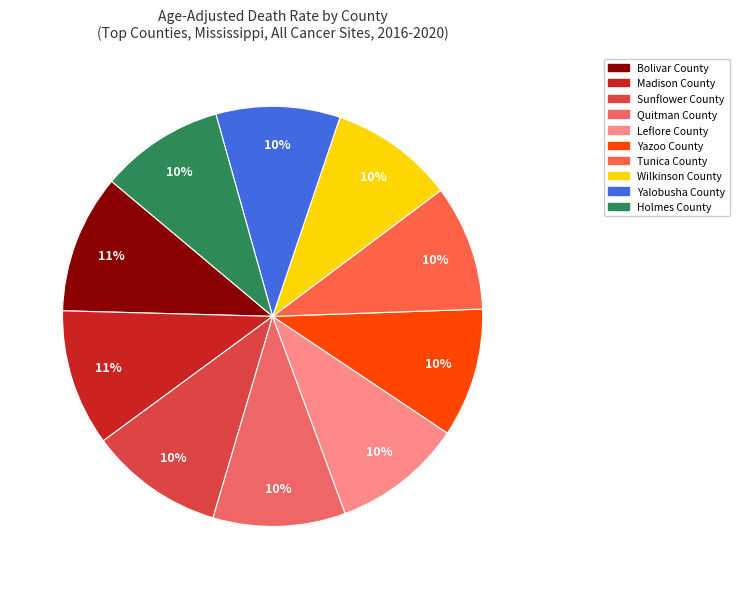

What is the ratio of the value at Holmes County to the value at Bolivar County?

0.9